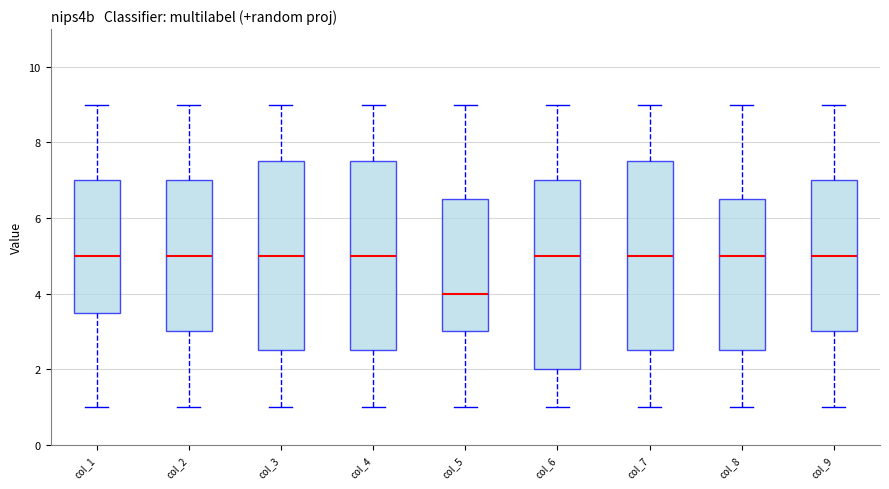

Reading left to right, read every box against the y-axis: the position of its median line, the range the box covers, and the ends of its whiskers. The values are not printed on the chart, so give them approximately, as read against the axis.

col_1: median 5.0, box 3.6 to 7.0, whiskers 1.0 to 9.0
col_2: median 5.0, box 3.0 to 7.0, whiskers 1.0 to 9.0
col_3: median 5.0, box 2.6 to 7.6, whiskers 1.0 to 9.0
col_4: median 5.0, box 2.6 to 7.6, whiskers 1.0 to 9.0
col_5: median 4.0, box 3.0 to 6.6, whiskers 1.0 to 9.0
col_6: median 5.0, box 2.0 to 7.0, whiskers 1.0 to 9.0
col_7: median 5.0, box 2.6 to 7.6, whiskers 1.0 to 9.0
col_8: median 5.0, box 2.6 to 6.6, whiskers 1.0 to 9.0
col_9: median 5.0, box 3.0 to 7.0, whiskers 1.0 to 9.0